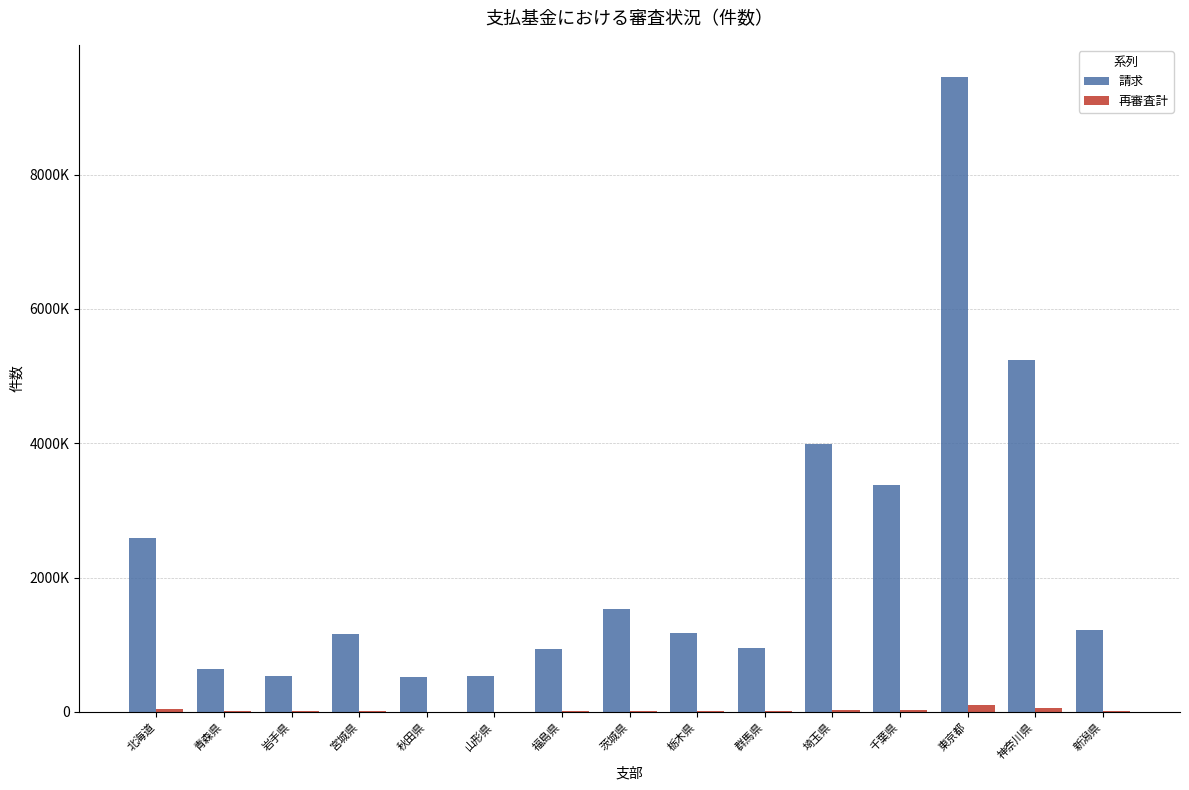

Which category has the lowest value in the 再審査計 series?

山形県